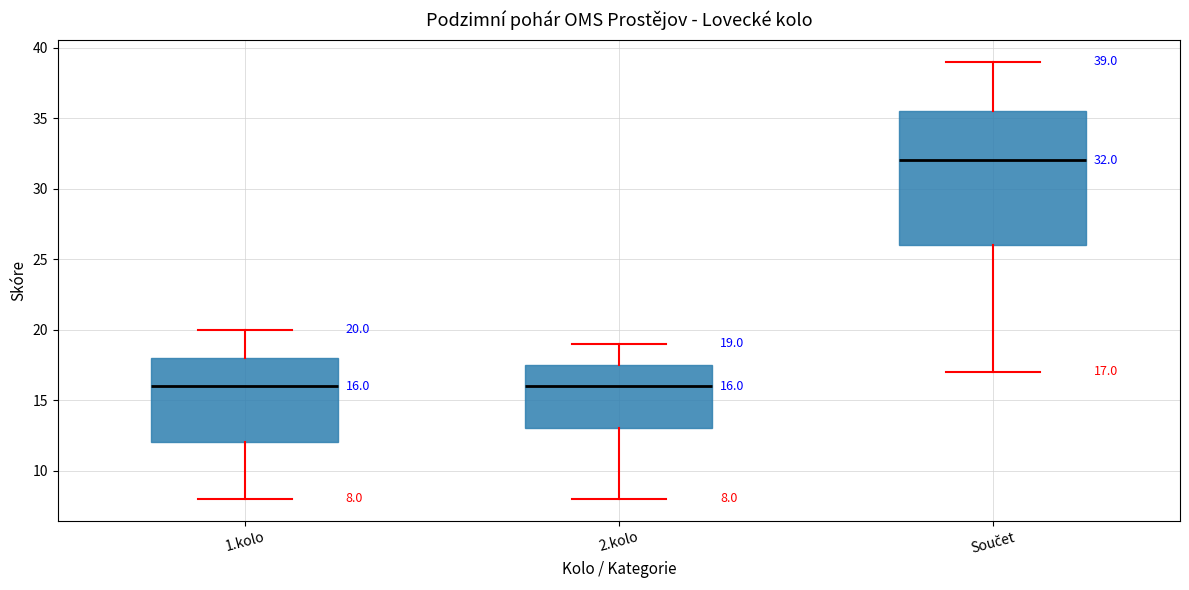

Which box is the tallest, from its lower edge to its upper edge?

Součet